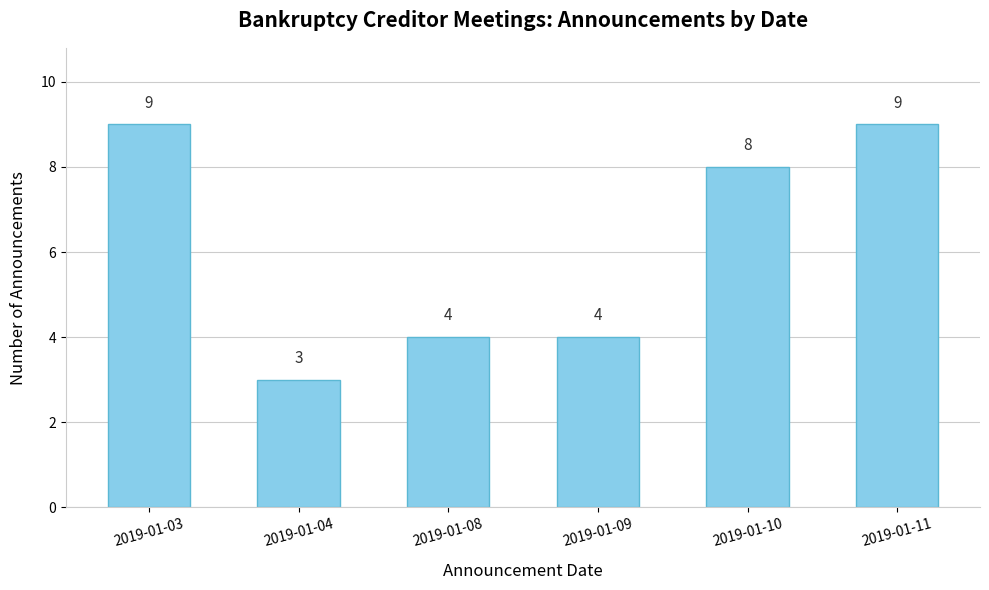

Count the number of data series in this chart.

1